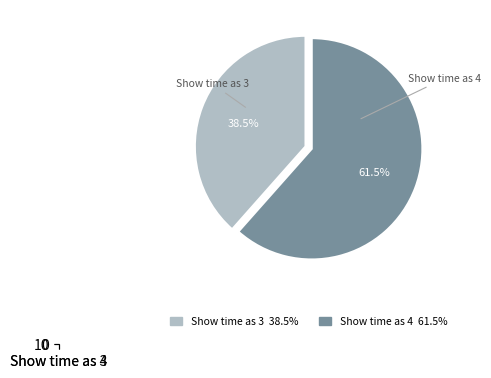

To the nearest percent, what portion does Show time as 3 represent?

38%